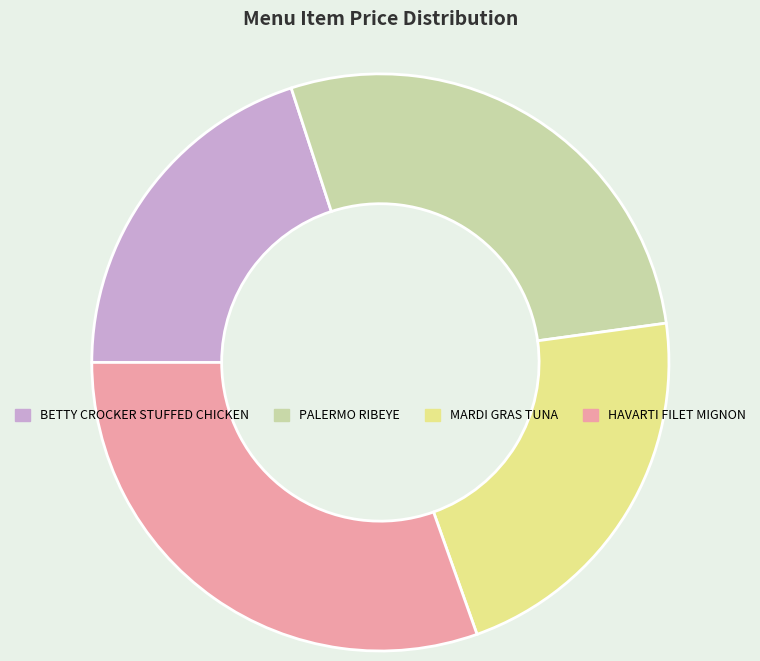

What is the largest slice in the pie chart?

HAVARTI FILET MIGNON